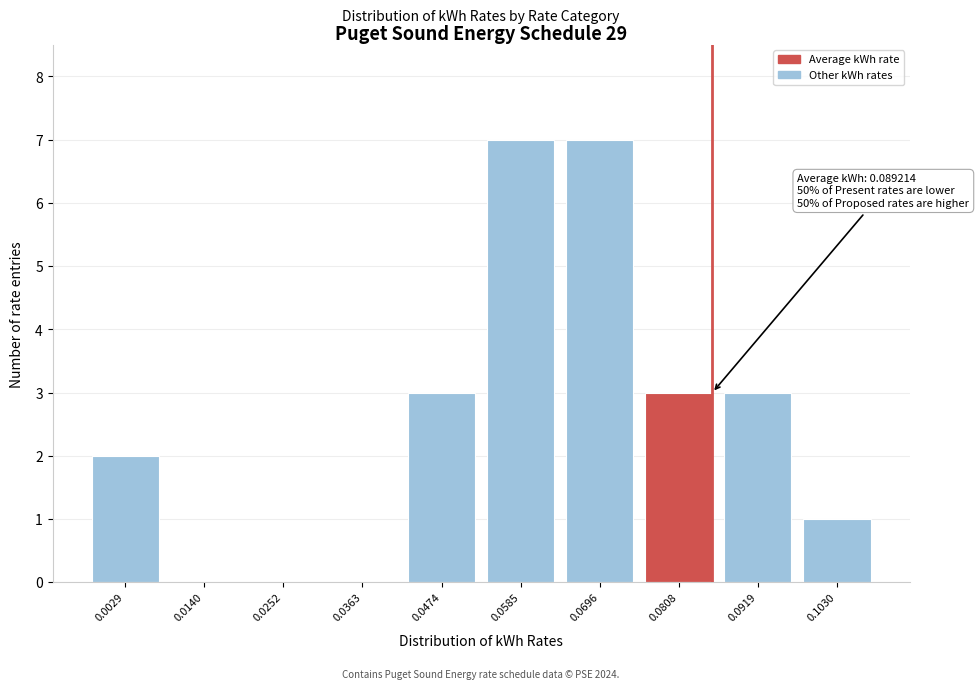

Reading right to left, list all the values displayed in this chart.

0.1030=1	0.0919=3	0.0808=3	0.0696=7	0.0585=7	0.0474=3	0.0363=0	0.0252=0	0.0140=0	0.0029=2